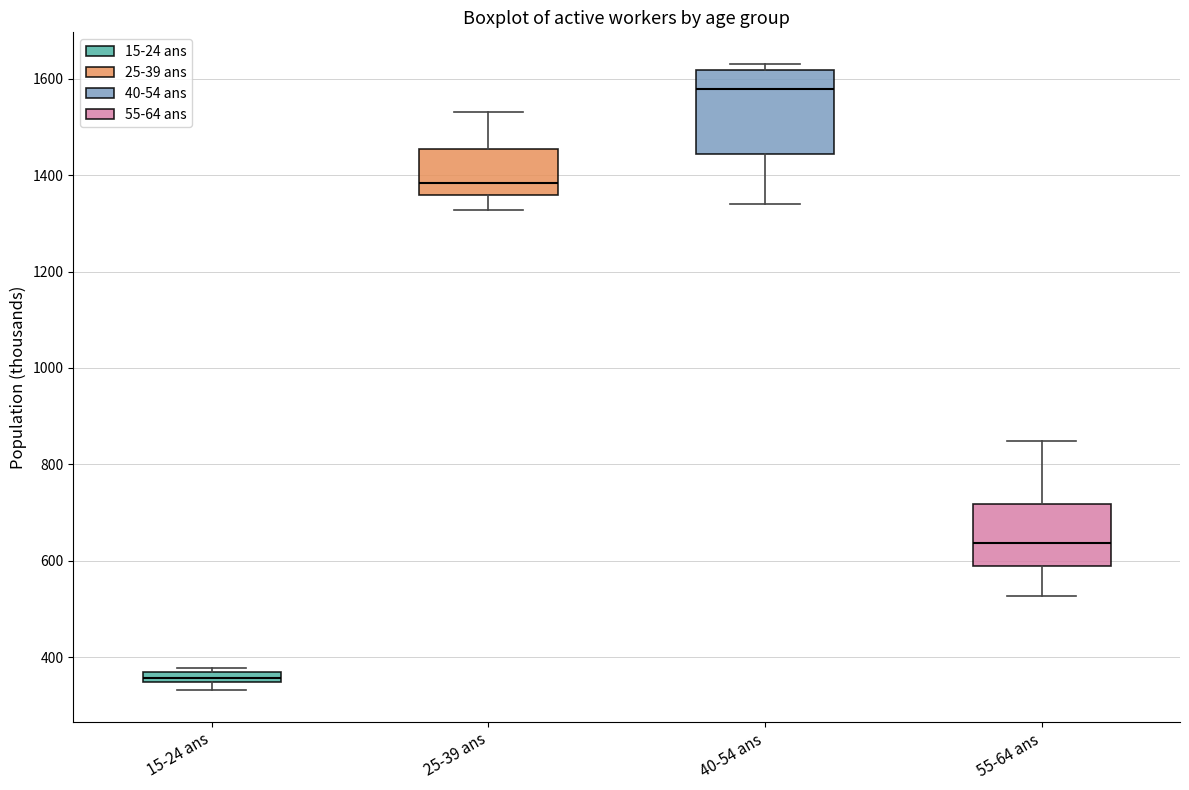

Which box has the lowest median line?

15-24 ans